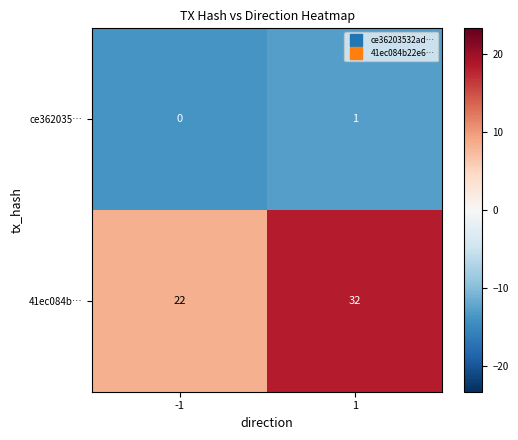

What is the maximum value shown in the chart?

32